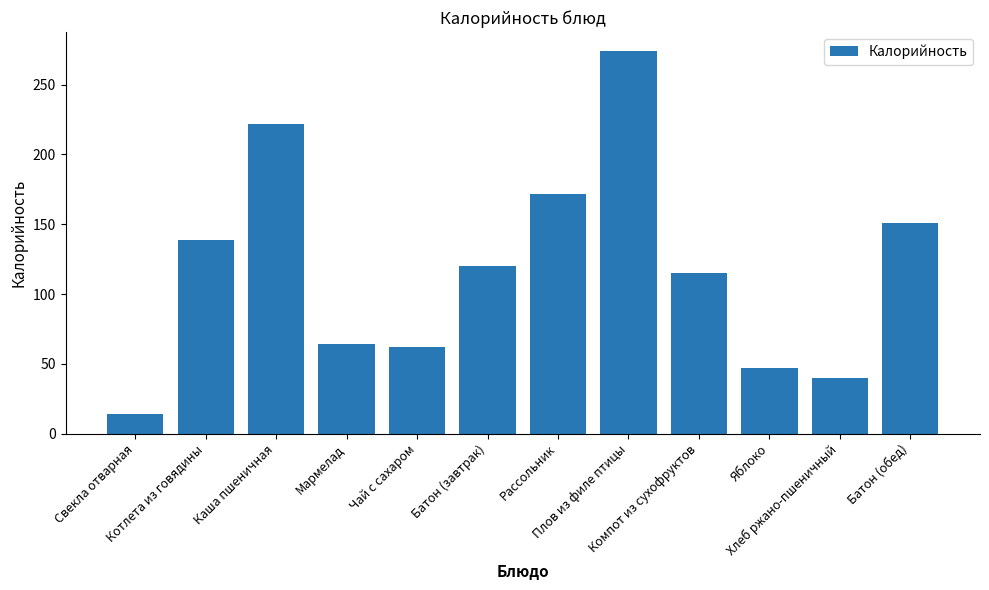

What is the sum of the values at Чай с сахаром and Каша пшеничная?

284